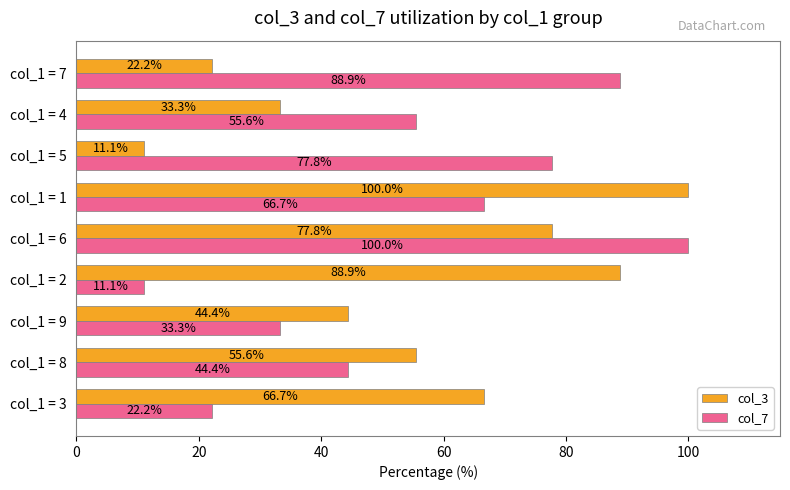

Which series changed the most between col_1 = 2 and col_1 = 6?

col_7